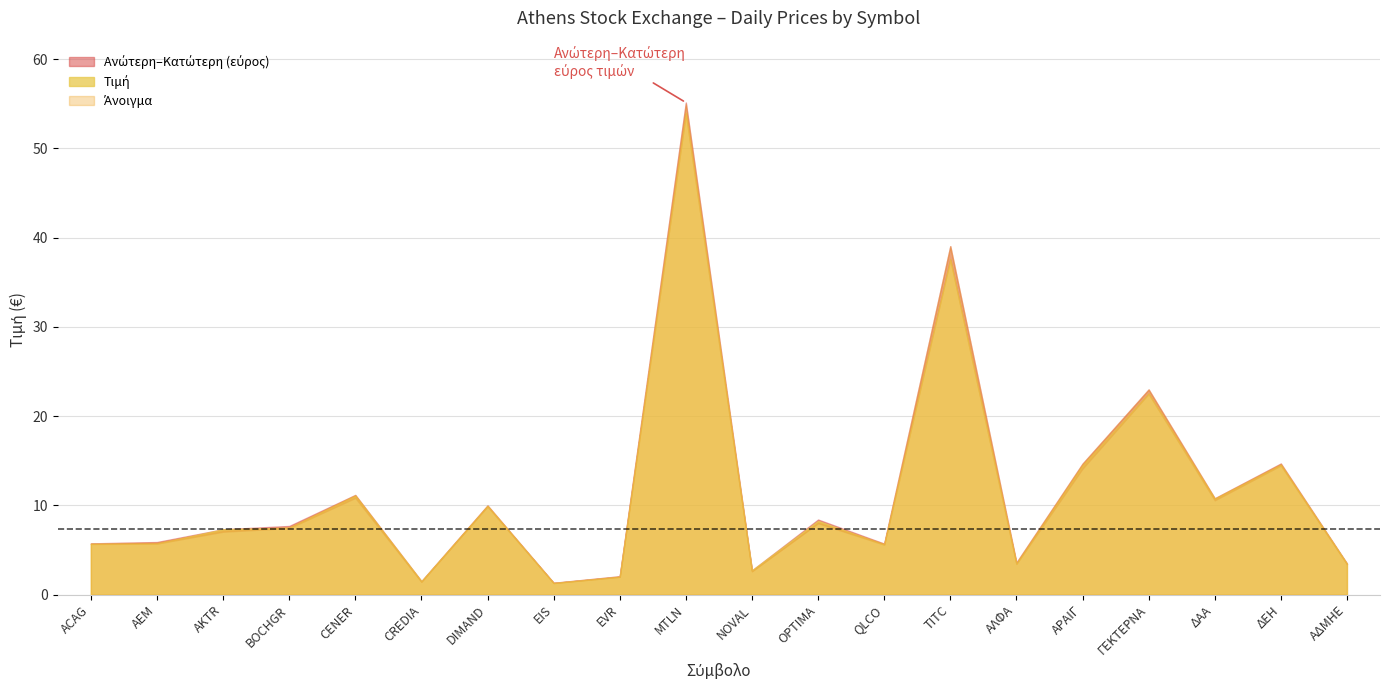

What is the average value of the Ανώτερη series?

11.7